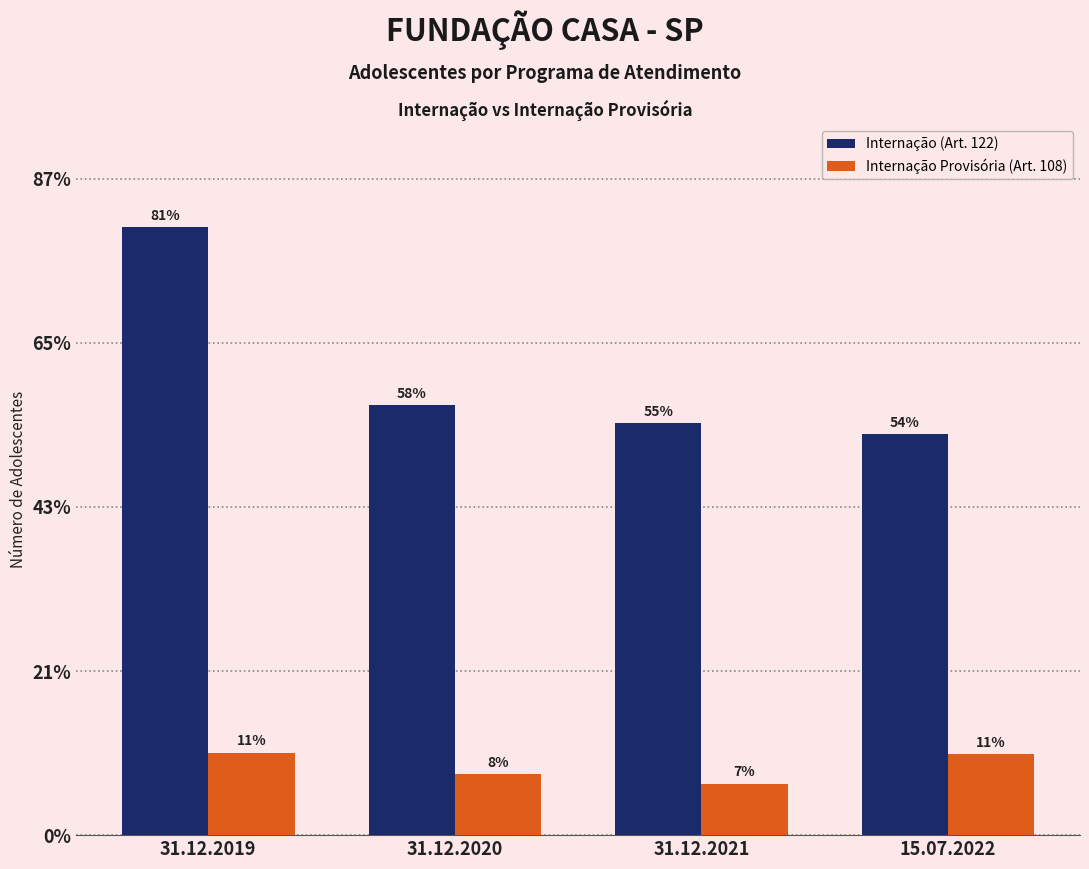

Does the chart contain any negative values?

No